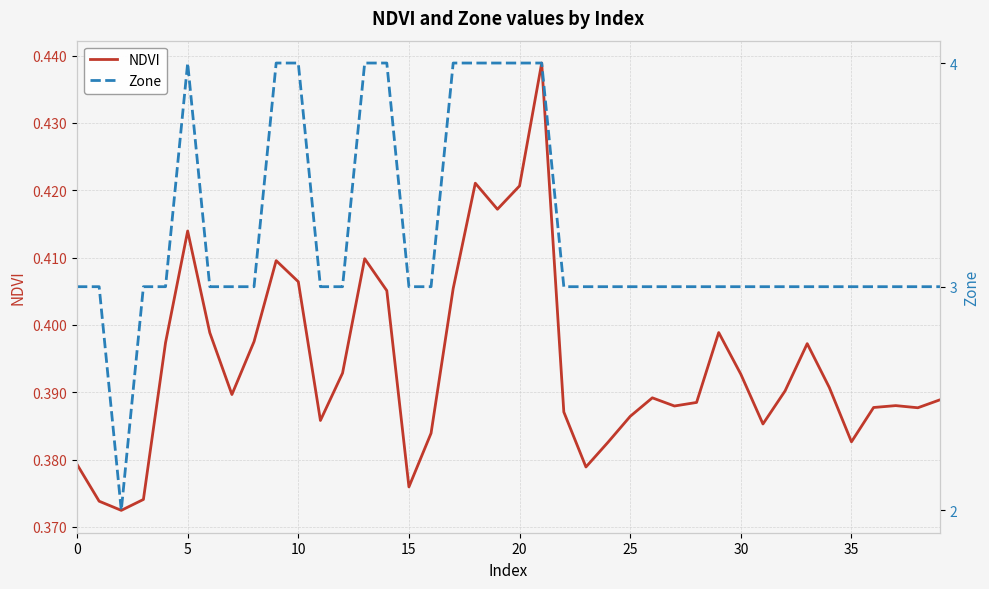

Which series changed the most between 10 and 36?

Zone